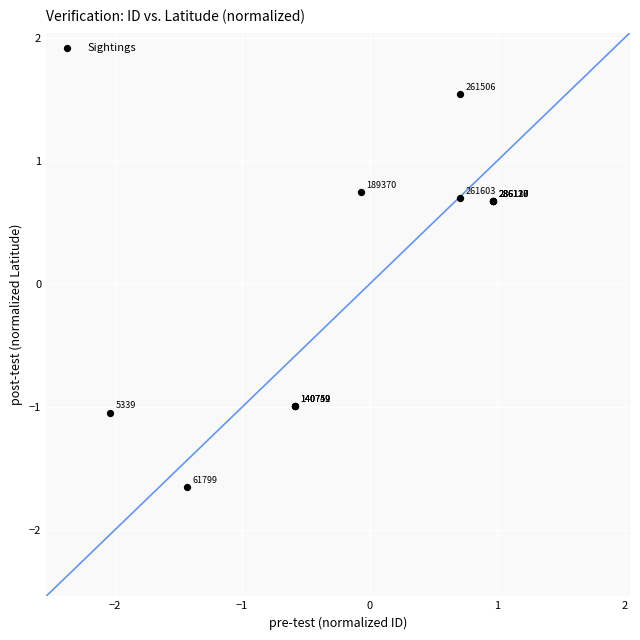

What Y value in the scatter plot is closest to 0?

0.7